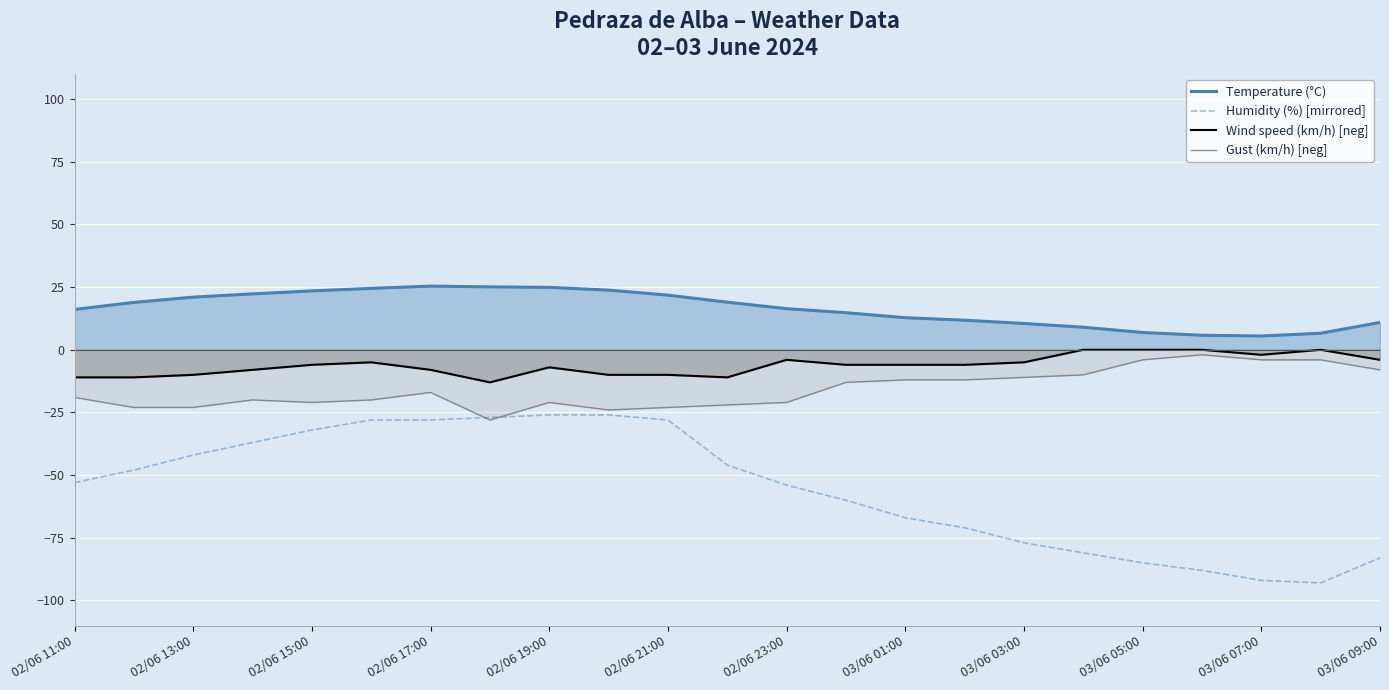

What is the lowest value of the Temperature (°C) series?

5.5